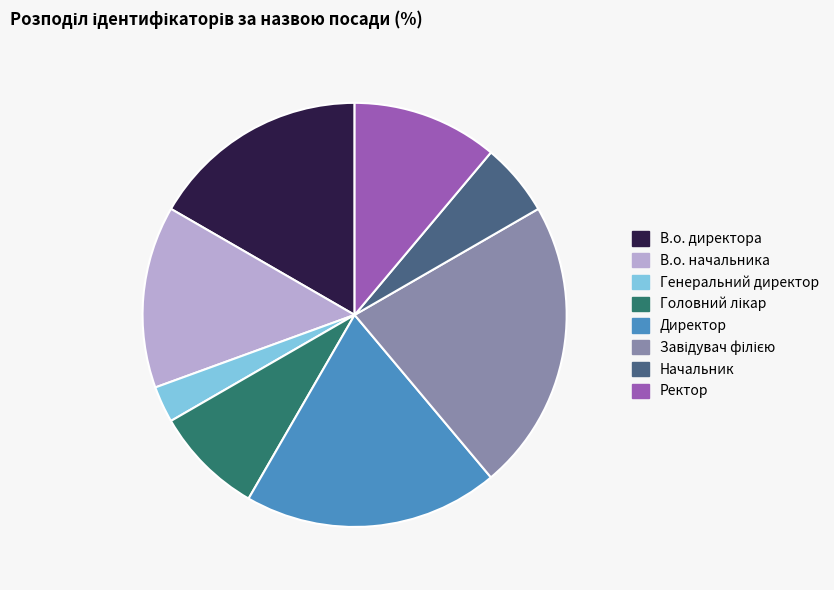

What is the smallest slice in the pie chart?

Генеральний директор